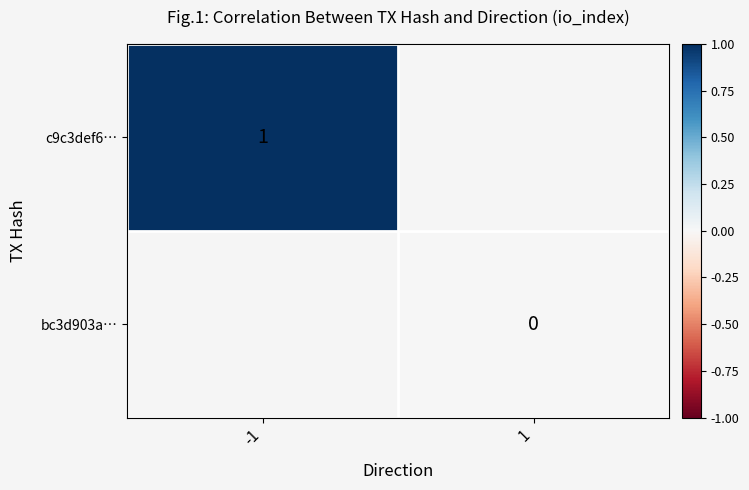

The bc3d903a… series shows 0.0 at 1. True or false?

True